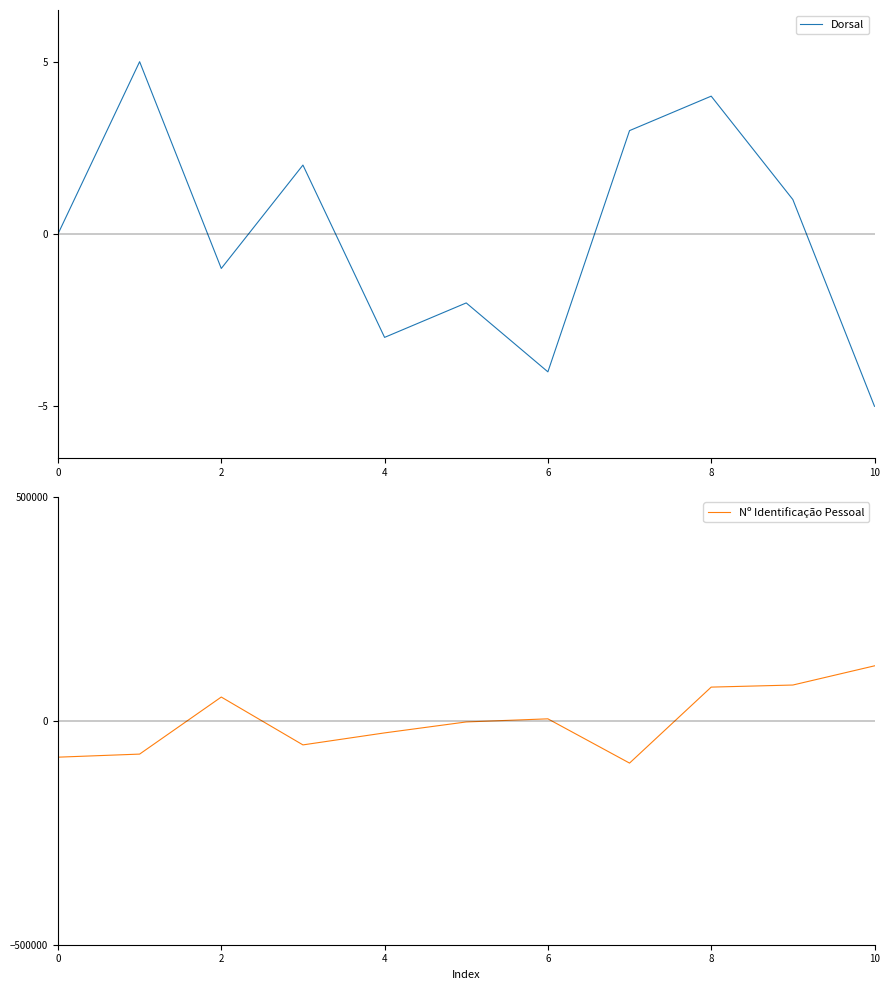

Reading left to right, list all the values displayed in this chart.

Dorsal: 0.0	5.0	-1.0	2.0	-3.0	-2.0	-4.0	3.0	4.0	1.0	-5.0
Nº Identificação Pessoal: -81364.7	-74493.7	52866.3	-53965.7	-27164.7	-2724.7	4217.3	-94577.7	75024.3	79677.3	122506.3